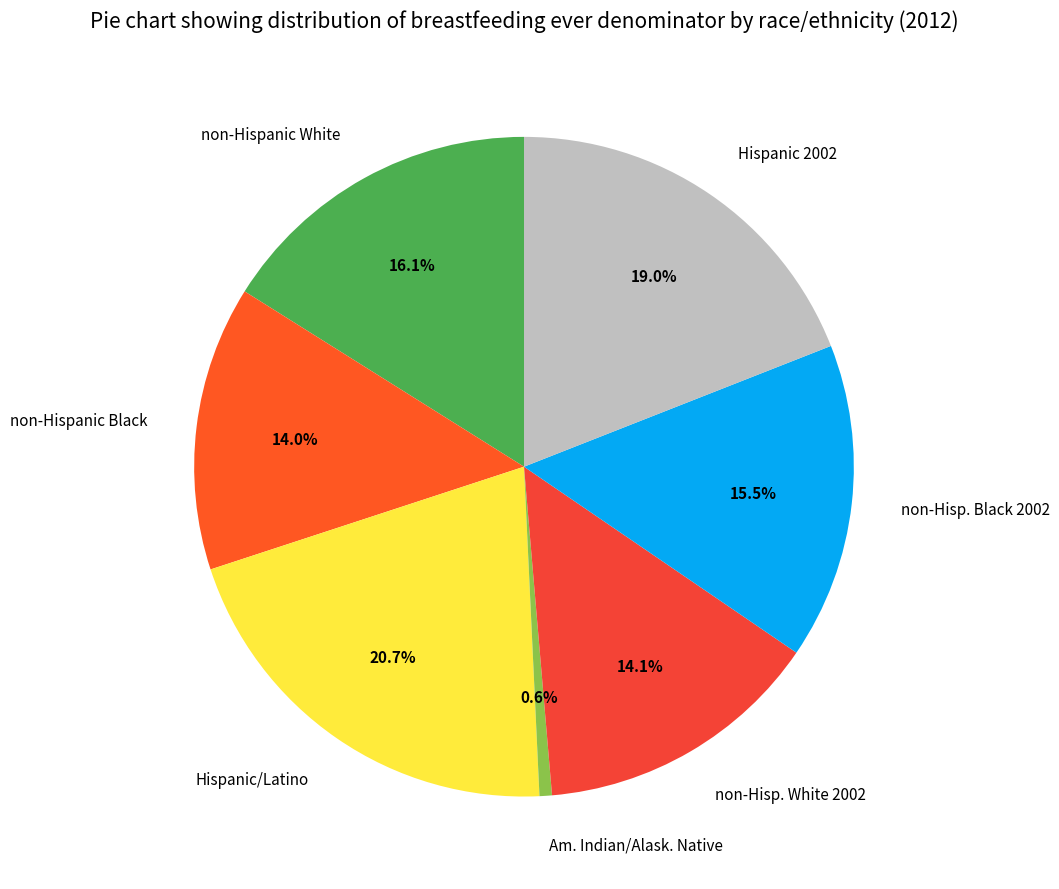

The Am. Indian/Alask. Native slice represents 11% of the pie. True or false?

False